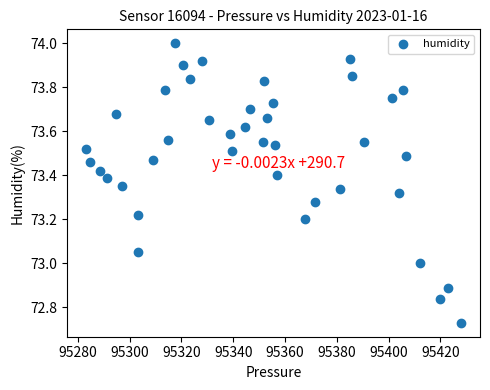

What is the range of Y values (max minus min)?

1.3